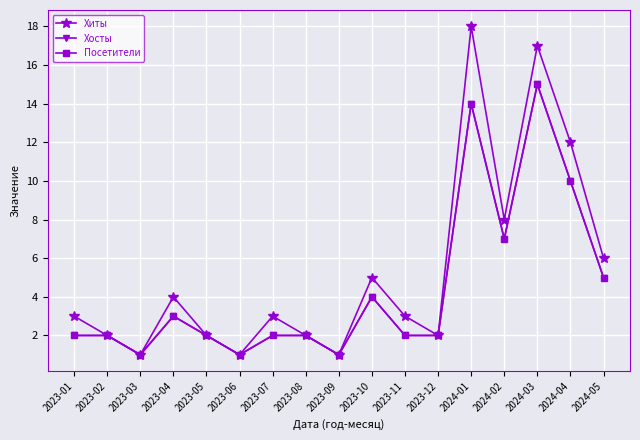

Reading right to left, transcribe all the data shown in this chart.

Хиты: 6	12	17	8	18	2	3	5	1	2	3	1	2	4	1	2	3
Хосты: 5	10	15	7	14	2	2	4	1	2	2	1	2	3	1	2	2
Посетители: 5	10	15	7	14	2	2	4	1	2	2	1	2	3	1	2	2